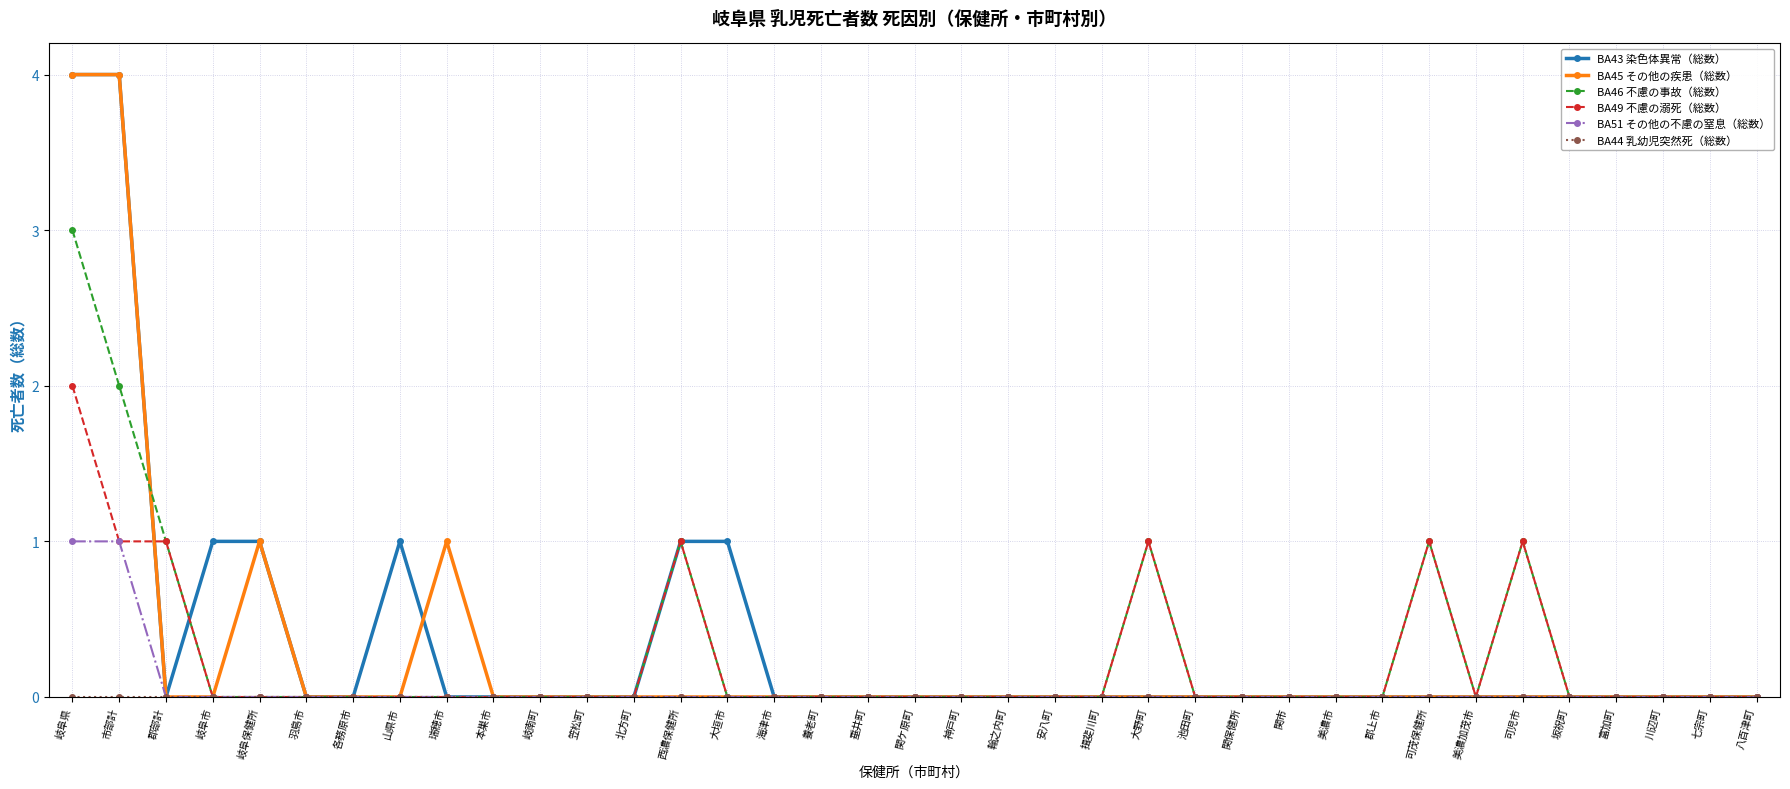

At which category does BA43 染色体異常（総数） reach its first local valley?

郡部計